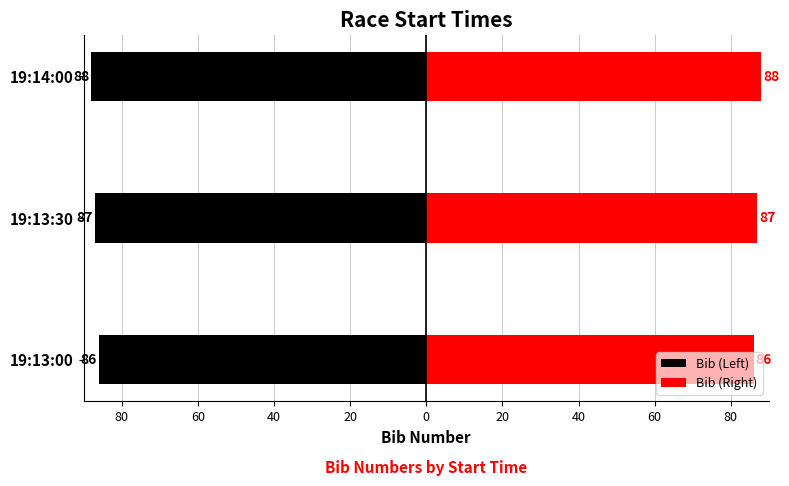

The Bib (Right) series shows 118 at 19:13:30. True or false?

False